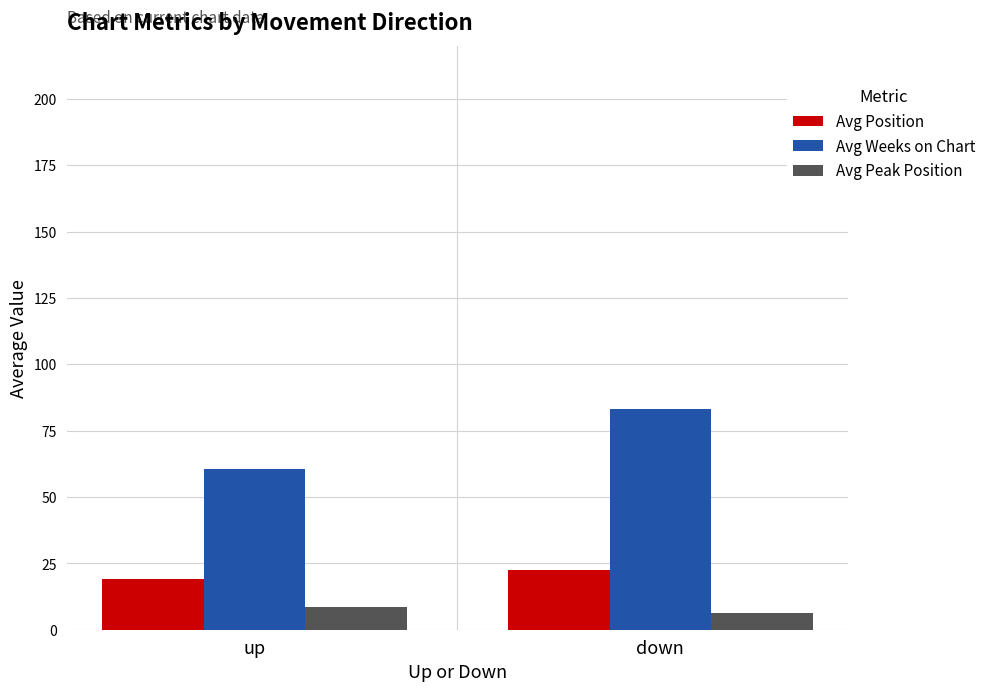

Reading left to right, transcribe all the data shown in this chart.

Avg Position: 19.3	22.3
Avg Weeks on Chart: 60.4	83.3
Avg Peak Position: 8.6	6.4